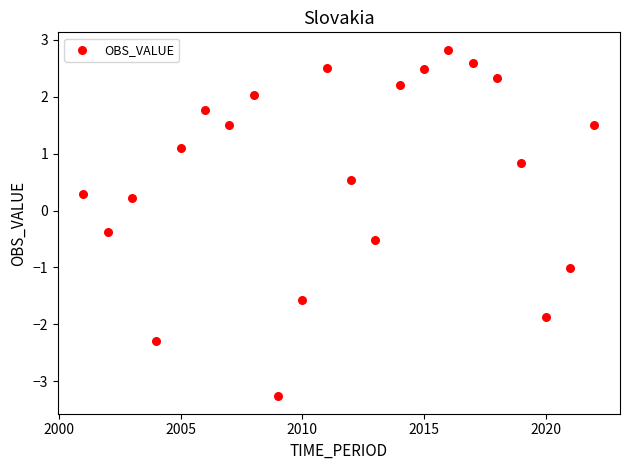

What is the range of Y values (max minus min)?

6.1